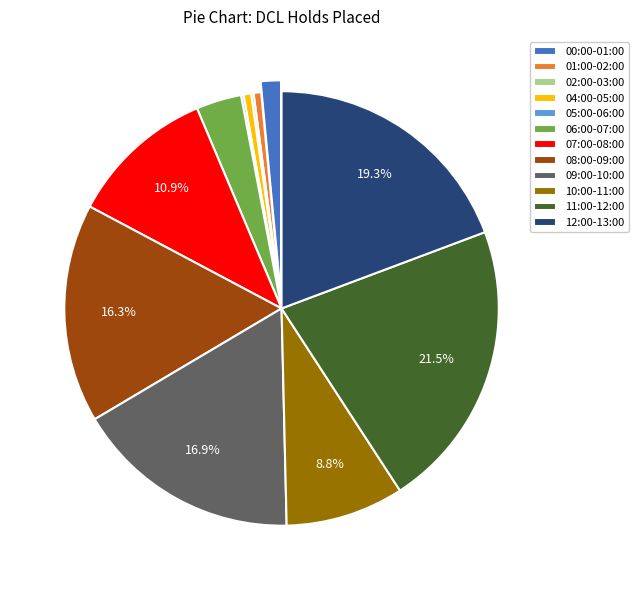

Which category has the biggest portion of the pie?

11:00-12:00